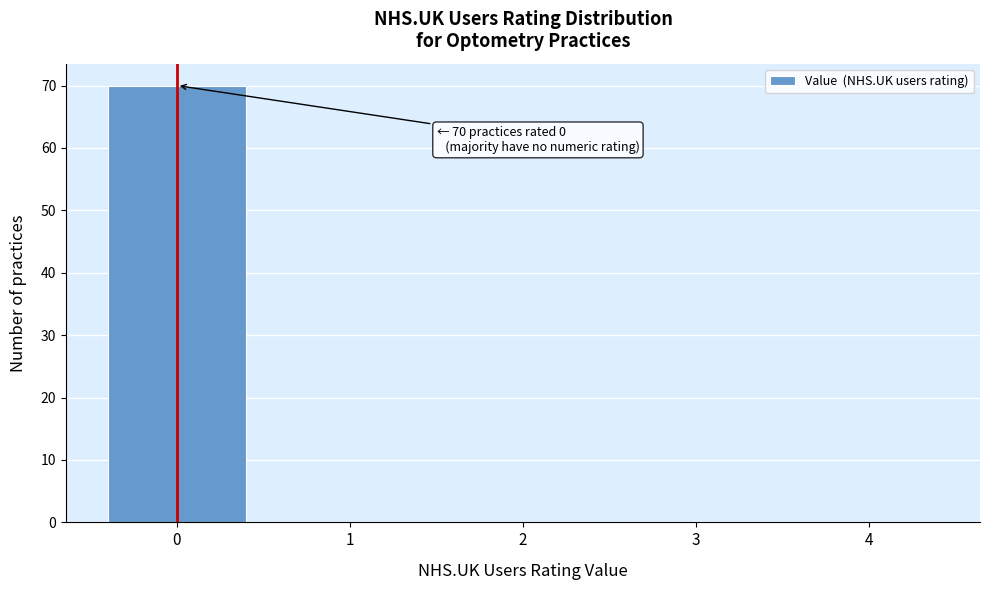

Reading left to right, what are all the values shown in this chart?

0=70	1=0	2=0	3=0	4=0